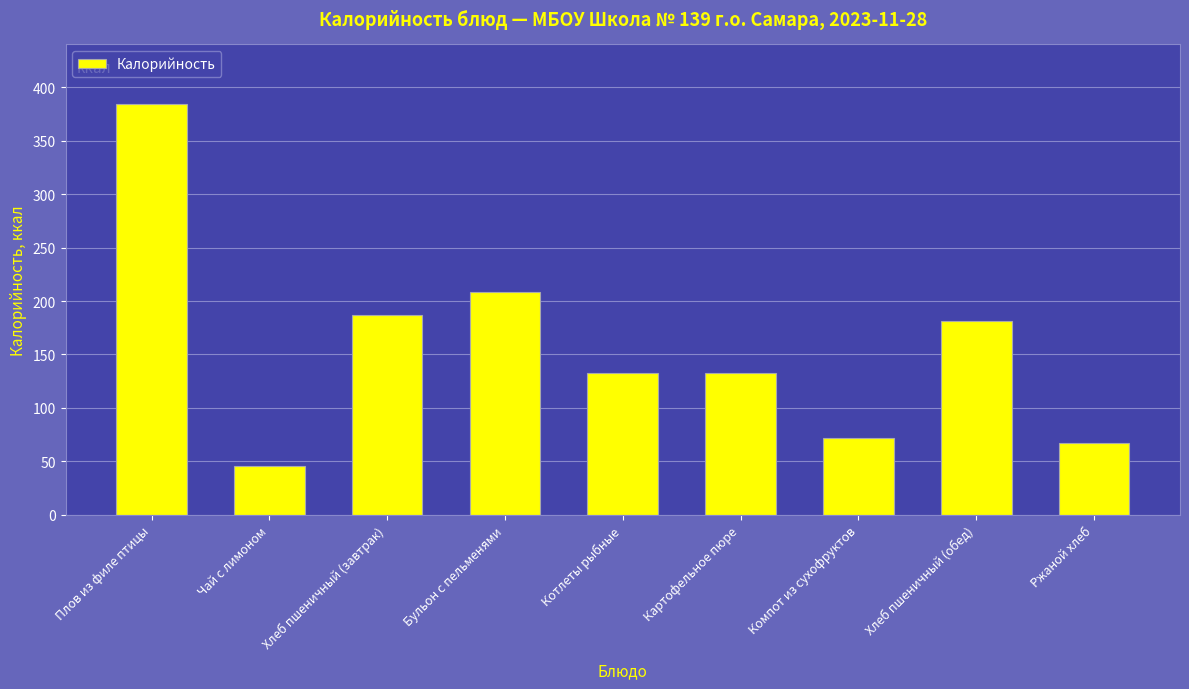

What is the greatest value displayed?

384